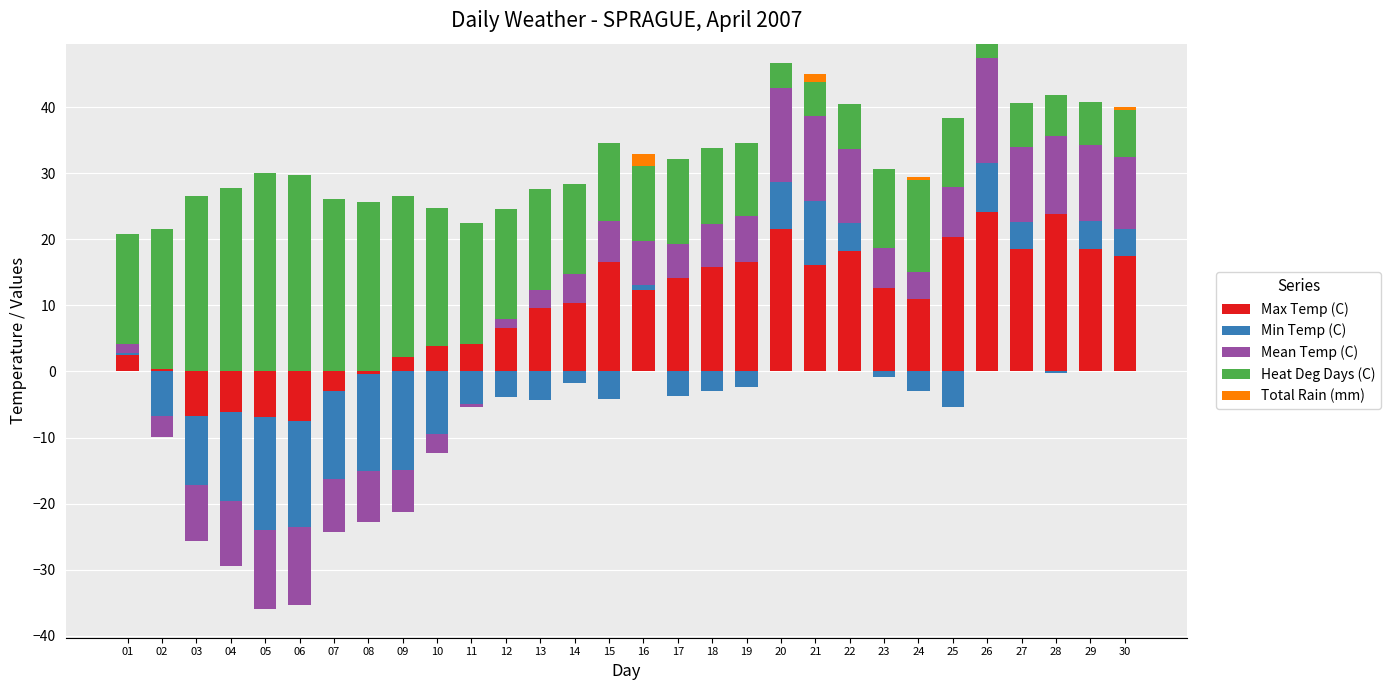

Which series has the largest range (max minus min)?

Heat Deg Days (C)